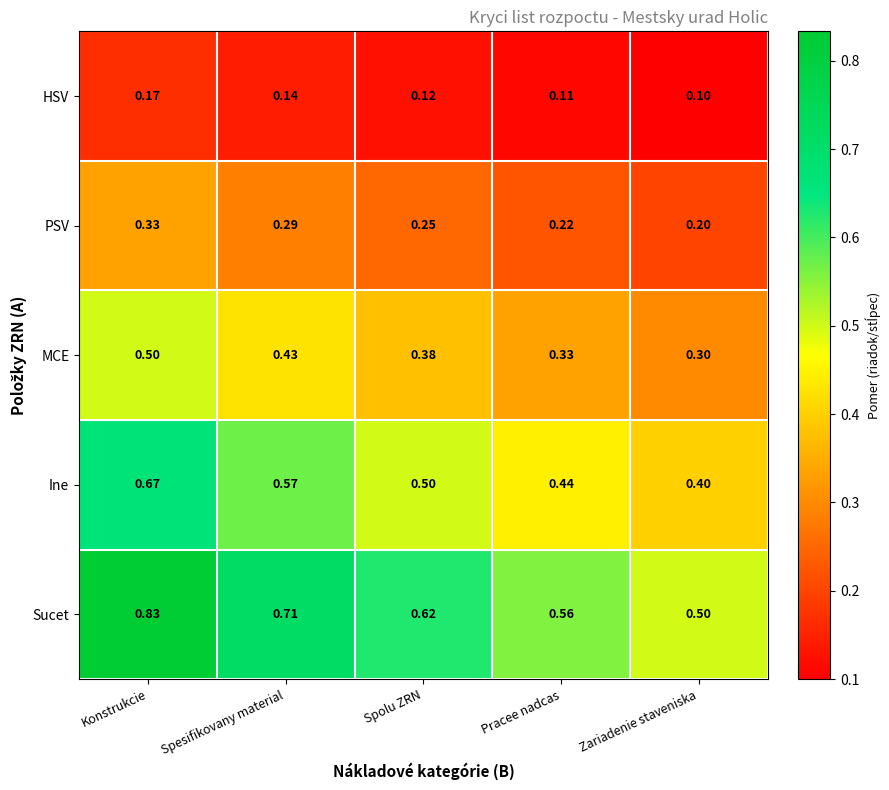

Which series changed the most between Konstrukcie and Spesifikovany material?

Sucet